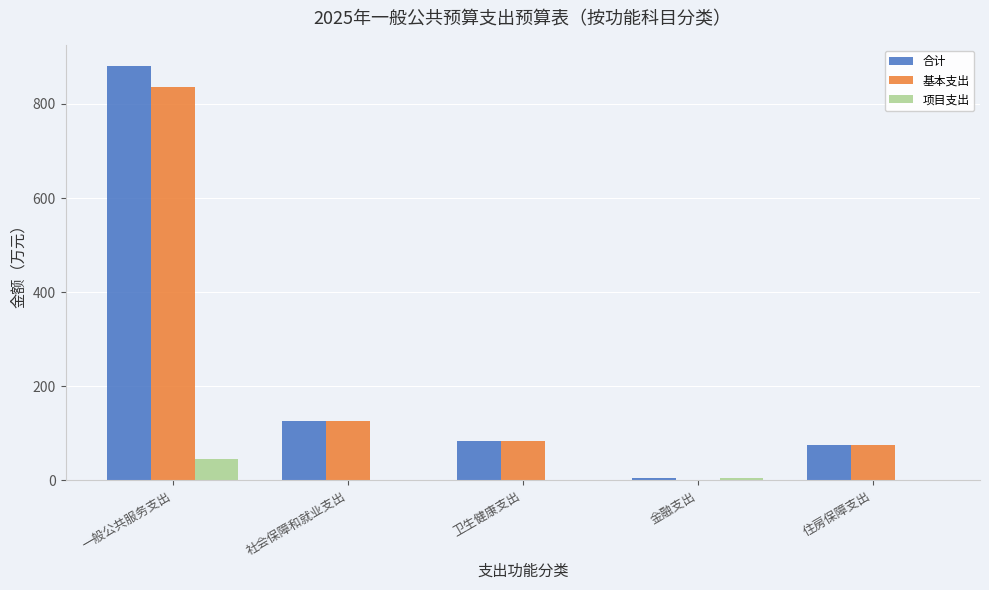

What is the difference between the 基本支出 values at 金融支出 and 社会保障和就业支出?

125.2